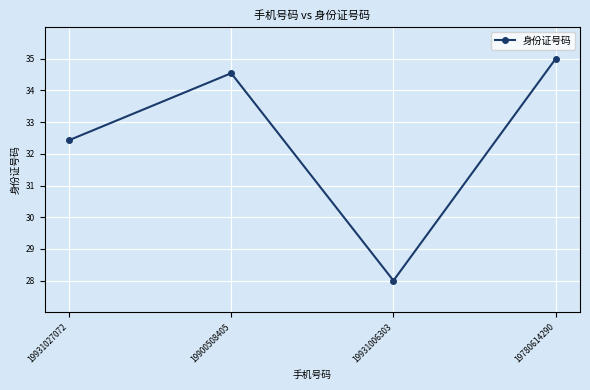

What is the change in value from 19900508405 to 19780614290?

+0.5